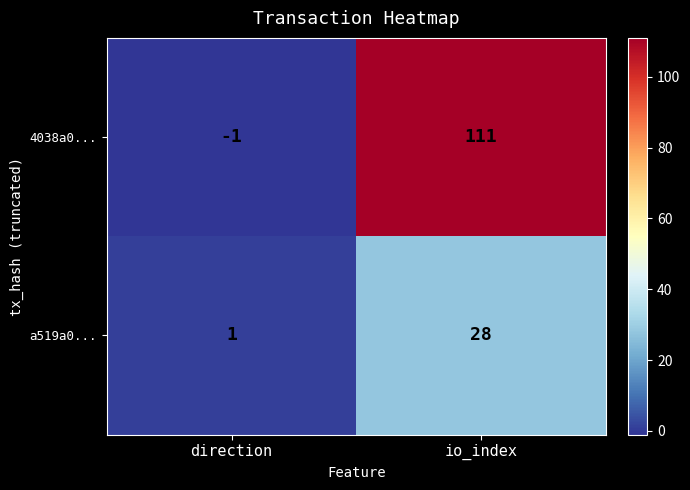

Which series changed the most between direction and io_index?

4038a0...